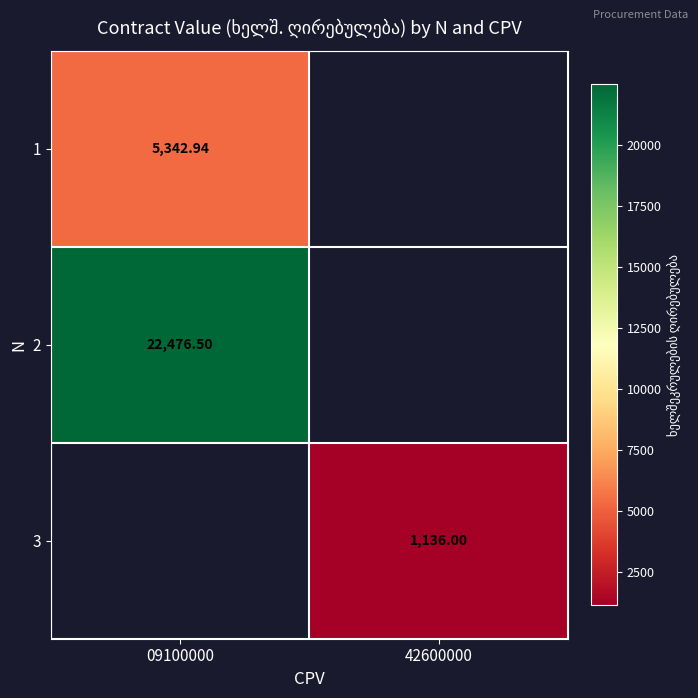

True or false: 2 has a value of 36418.7 at 09100000.

False